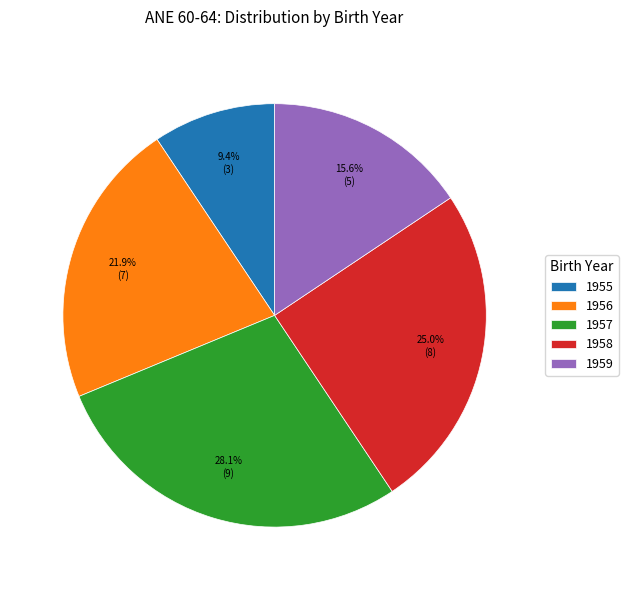

What is the ratio of the value at 1956 to the value at 1955?

2.3